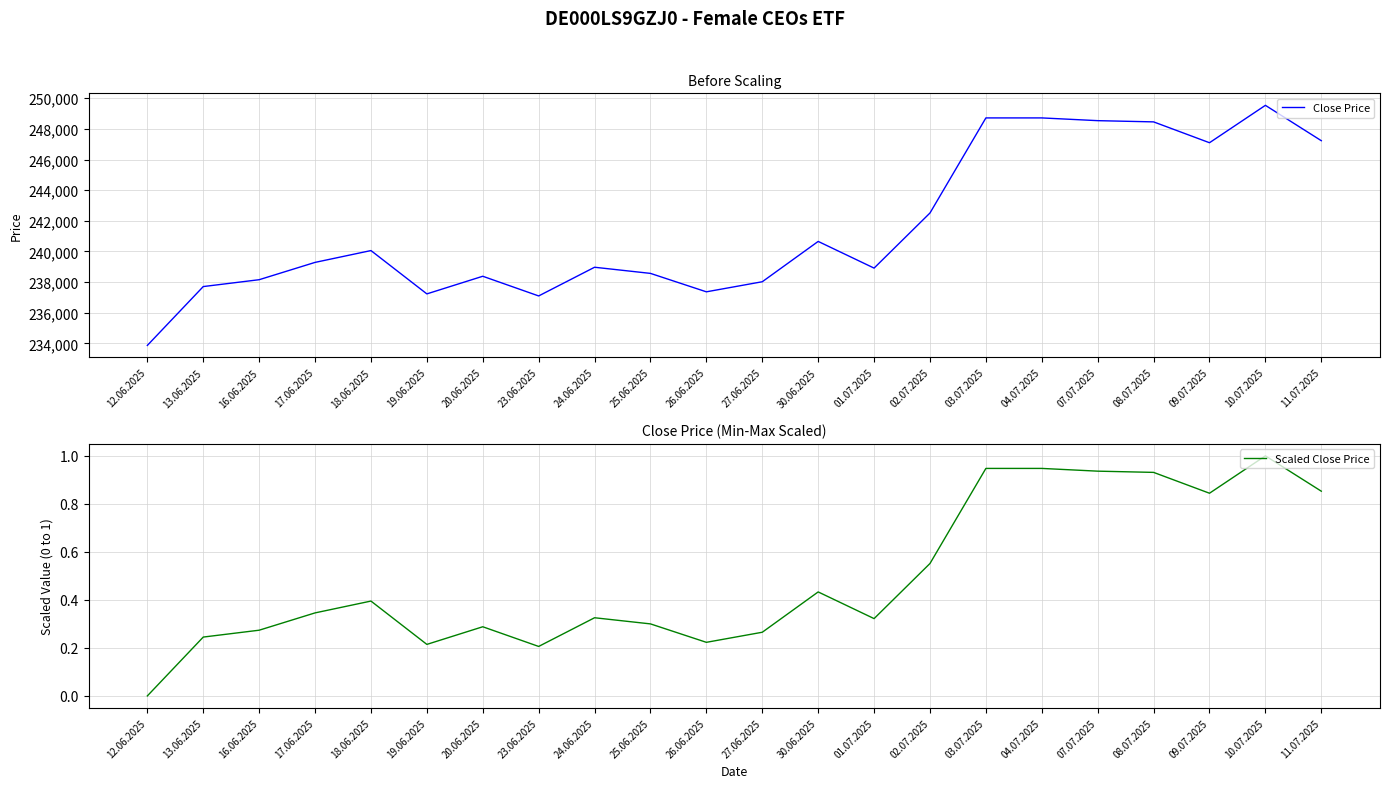

True or false: Scaled Close Price and Close Price cross at least once.

False